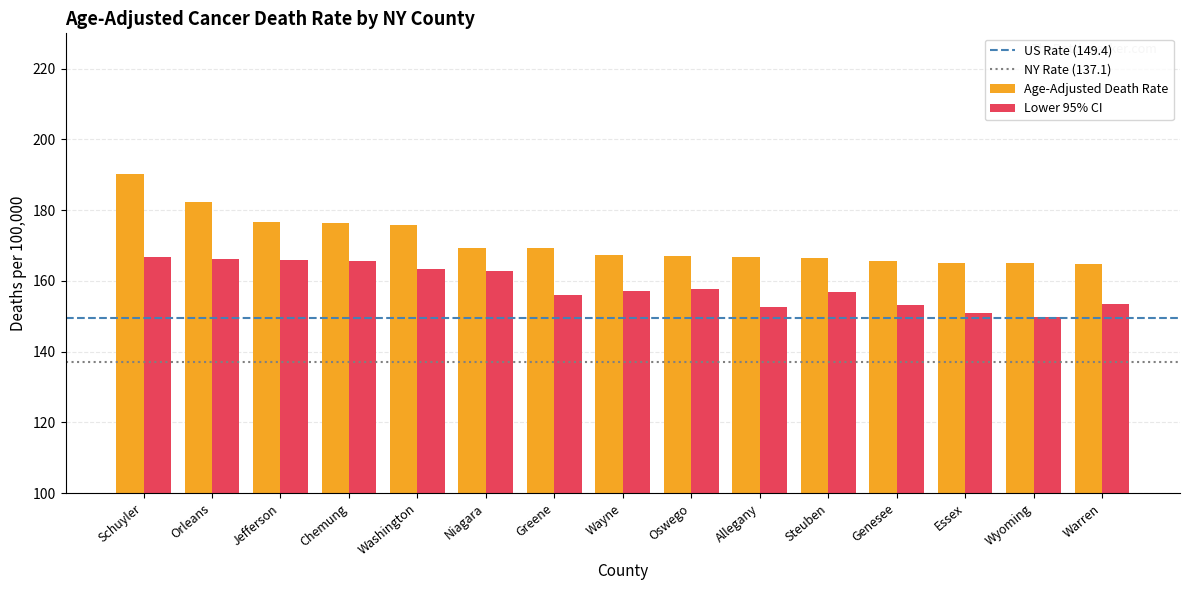

What is the sum of the Lower 95% CI values at Niagara and Wyoming?

312.6